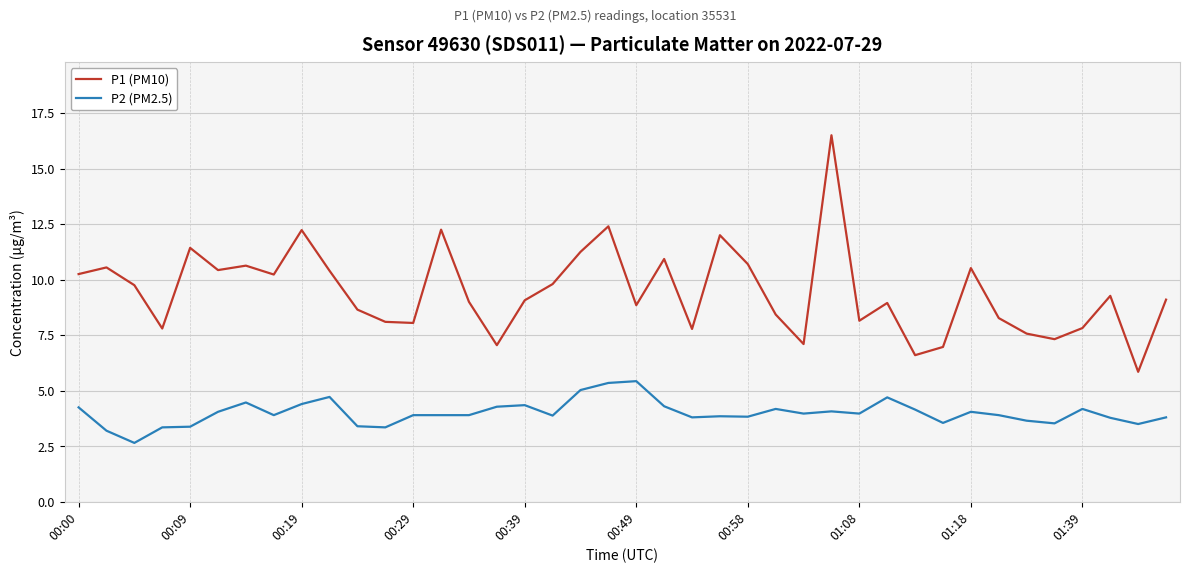

In P1 (PM10), how many points are higher than both neighbors (excluding endpoints)?

12